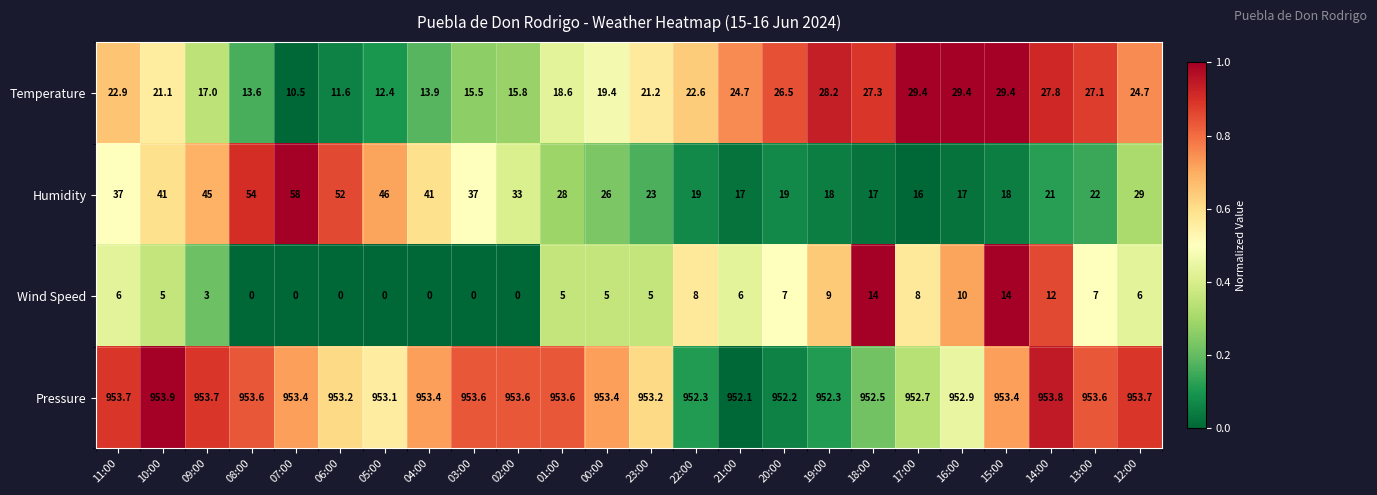

What is the total value across all series at 14:00?

1014.6